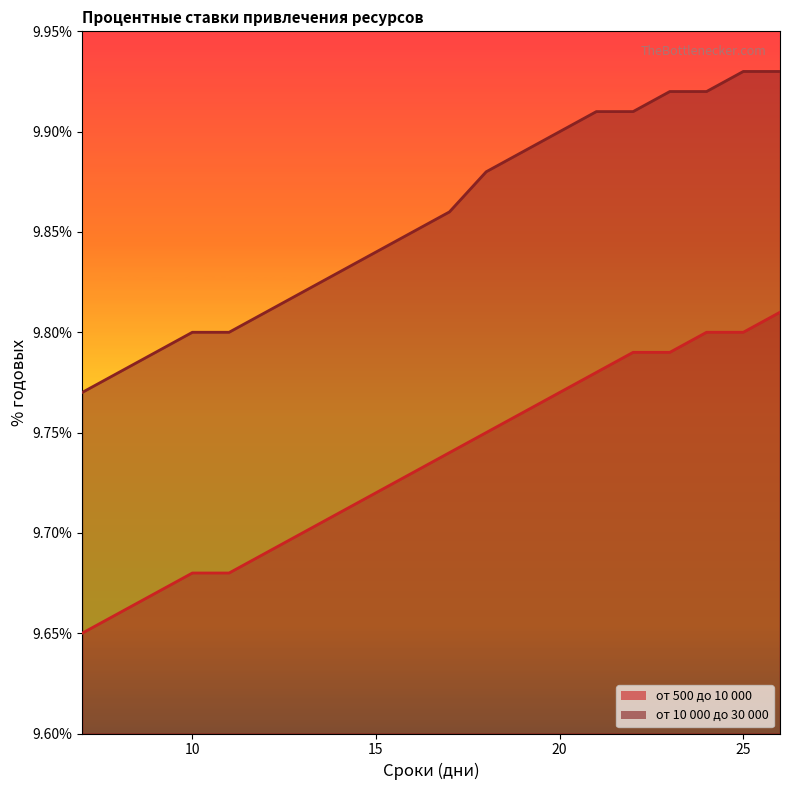

Rank the series by their average value, from highest to lowest.

от 10 000 до 30 000, от 500 до 10 000